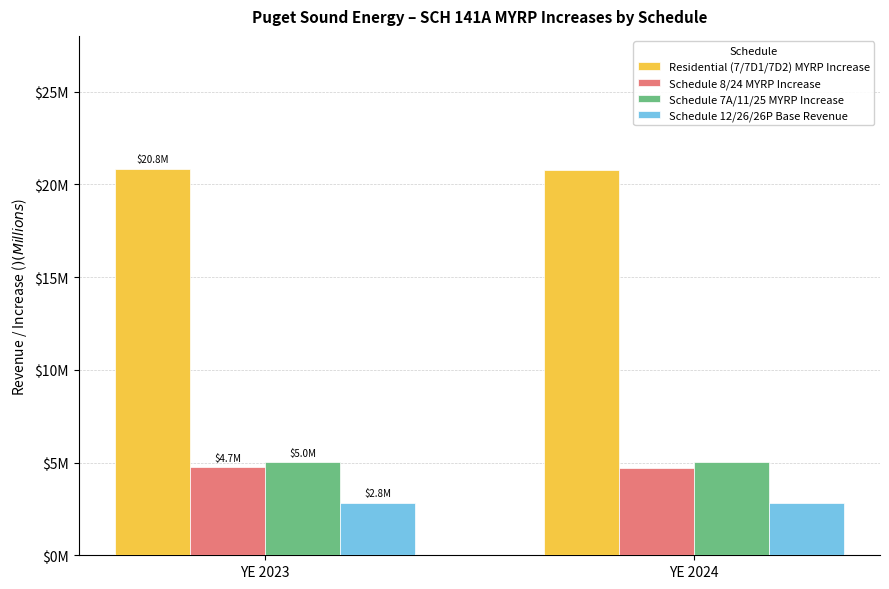

What are all the series names shown in the legend?

Residential (7/7D1/7D2) MYRP Increase, Schedule 8/24 MYRP Increase, Schedule 7A/11/25 MYRP Increase, Schedule 12/26/26P Base Revenue